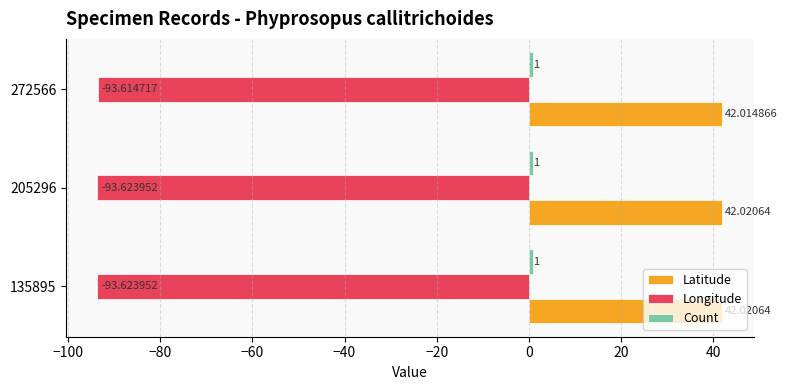

Which series has the largest range (max minus min)?

Longitude